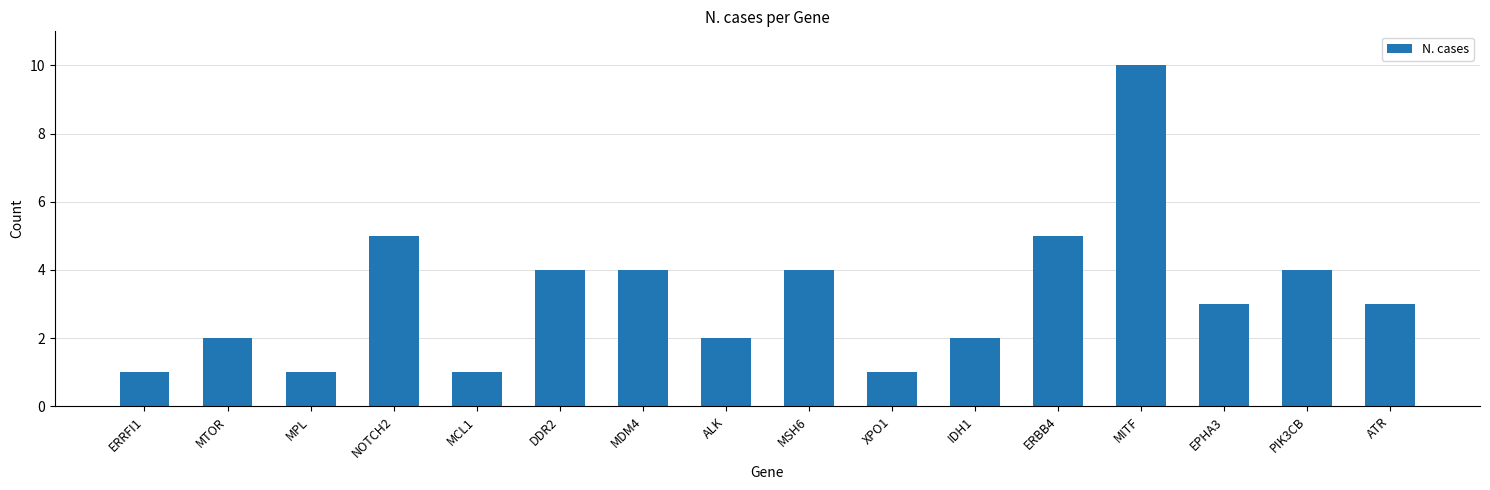

What is the label of the 14th bar from the right?

MPL